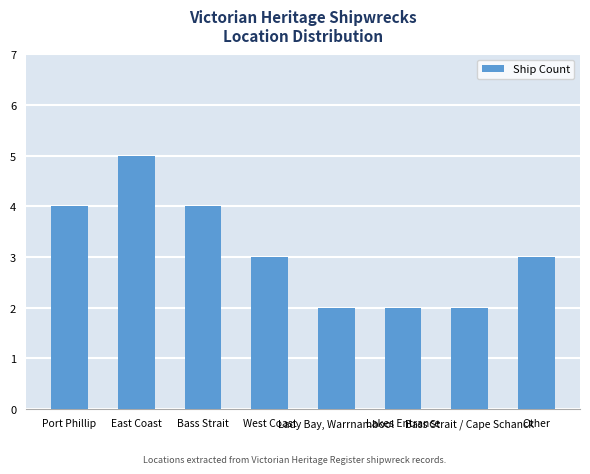

What is the average value?

3